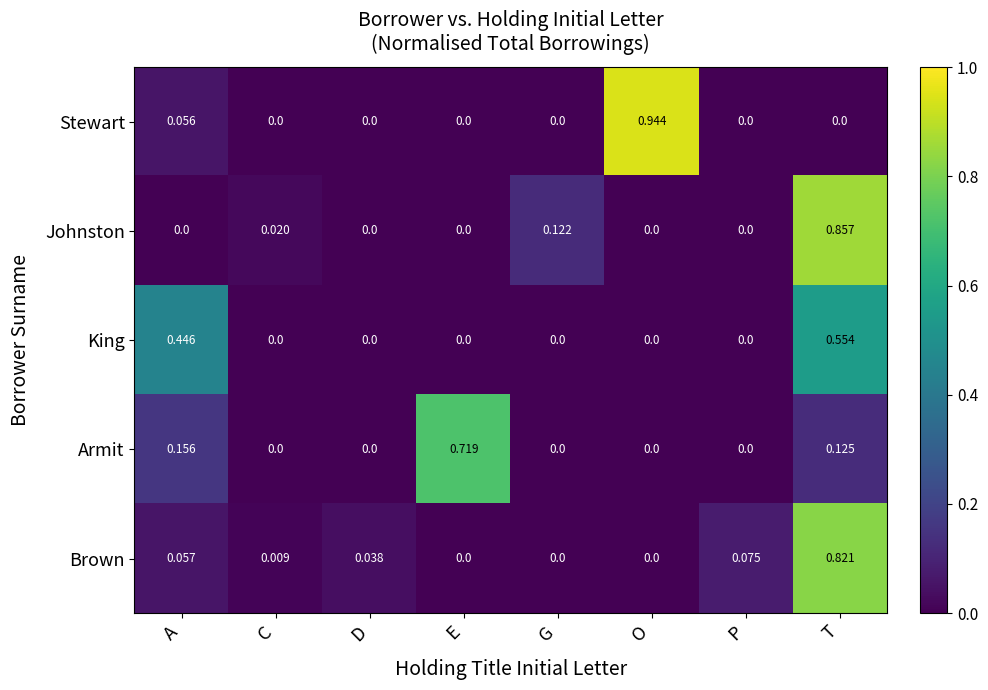

Rank the series by their maximum value, from highest to lowest.

Stewart, Johnston, Brown, Armit, King